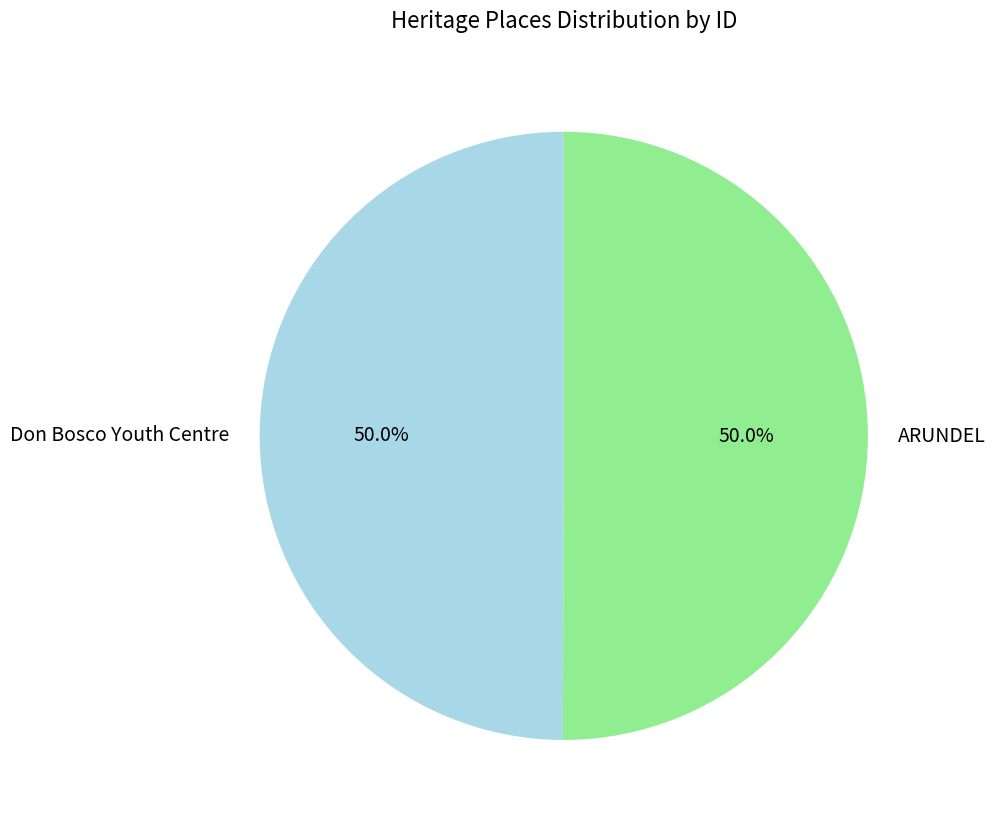

What is the ratio of the value at ARUNDEL to the value at Don Bosco Youth Centre?

1.0